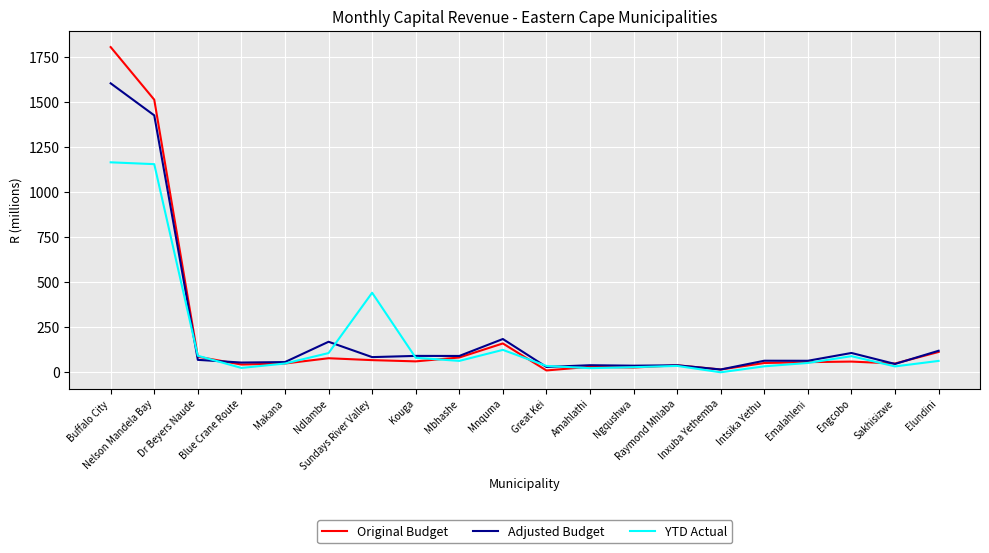

At which category is the sum across all series the highest?

Buffalo City